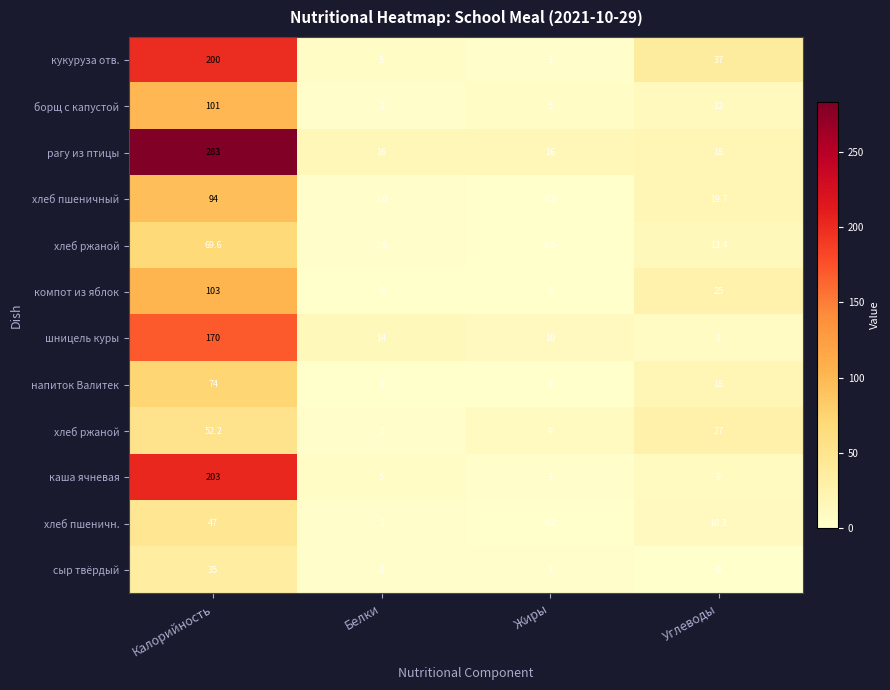

Which has a higher value, Калорийность or Углеводы?

Калорийность